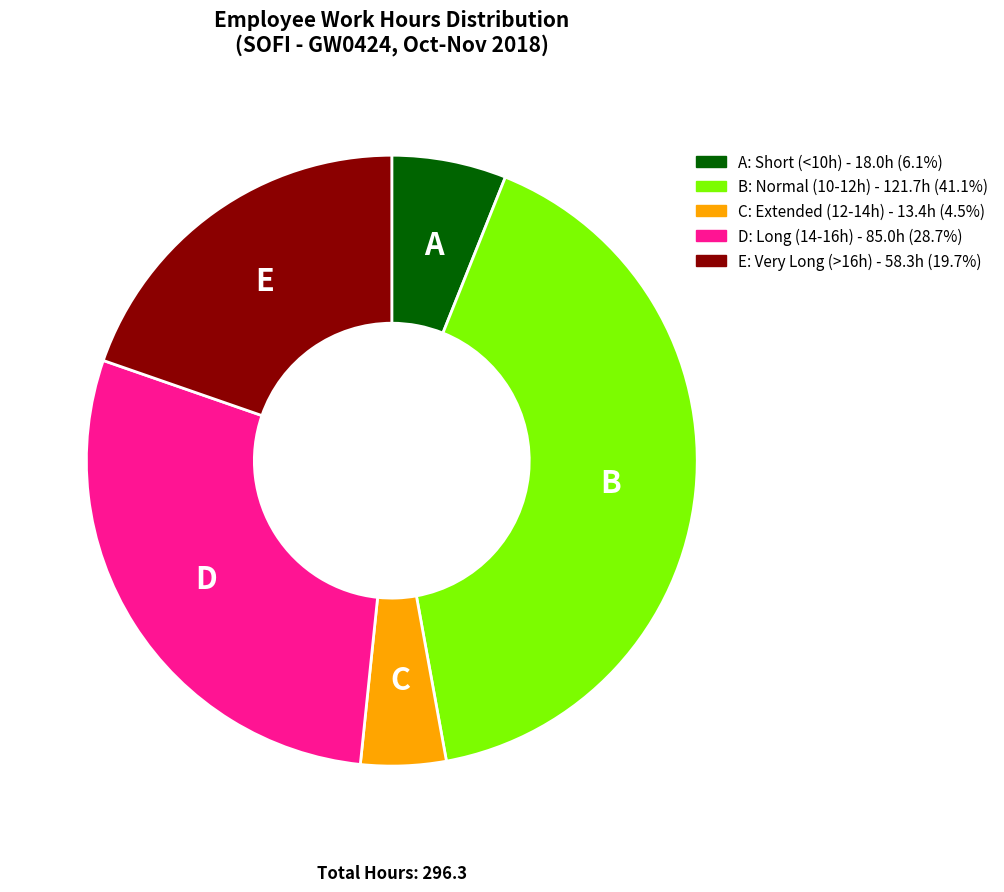

Approximately how many times larger is the value at A: Short (<10h) - 18.0h (6.1%) compared to E: Very Long (>16h) - 58.3h (19.7%)?

0.3